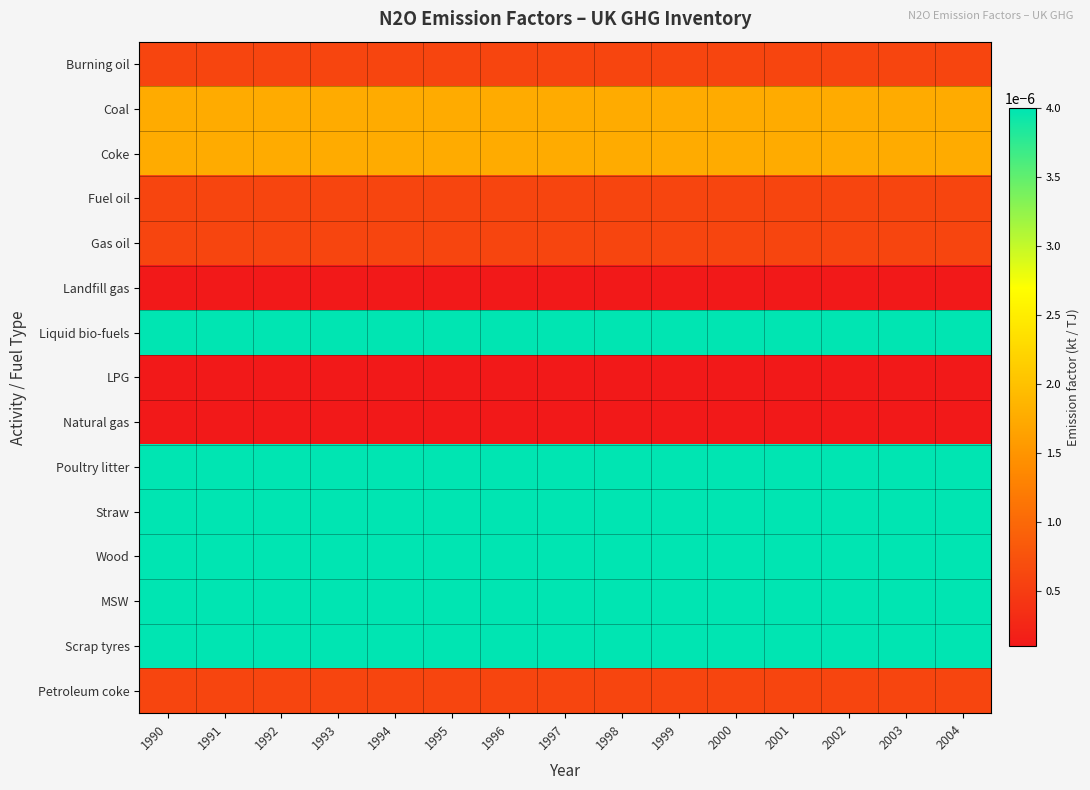

At which category does the chart reach its peak across all series?

1990